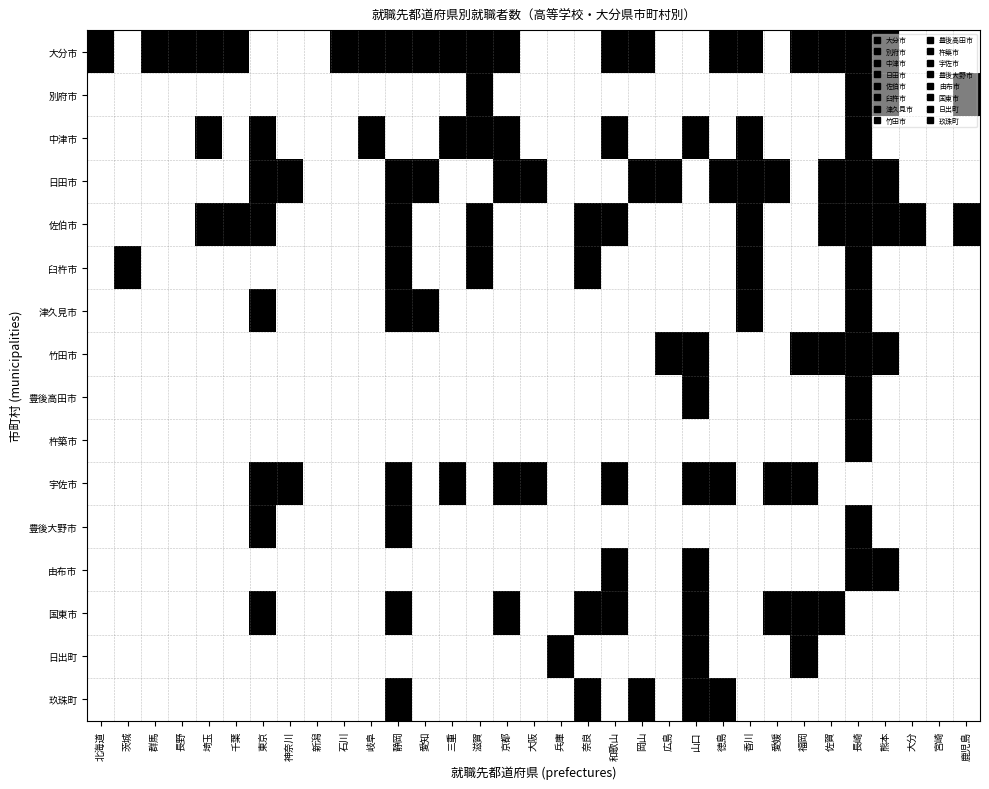

Which has a higher value, 佐賀 or 福岡?

佐賀